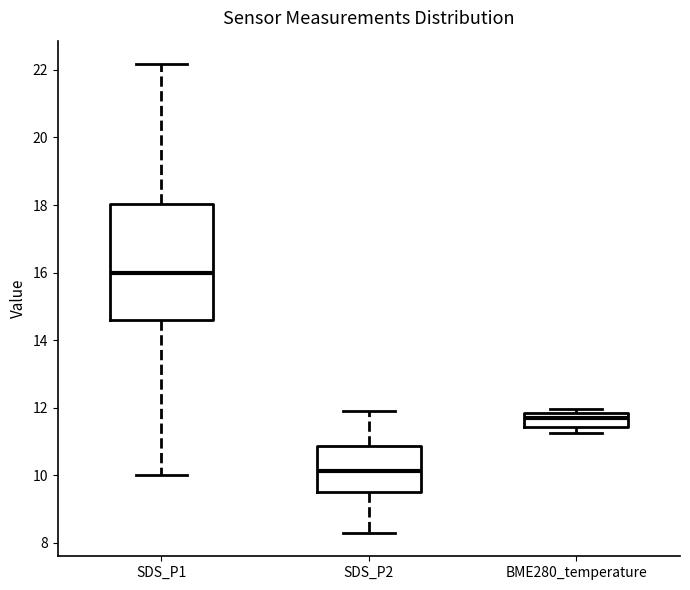

Reading left to right, read every box against the y-axis: the position of its median line, the range the box covers, and the ends of its whiskers. The values are not printed on the chart, so give them approximately, as read against the axis.

SDS_P1: median 16.0, box 14.6 to 18.0, whiskers 10.0 to 22.2
SDS_P2: median 10.2, box 9.6 to 10.8, whiskers 8.4 to 12.0
BME280_temperature: median 11.6, box 11.4 to 11.8, whiskers 11.2 to 12.0